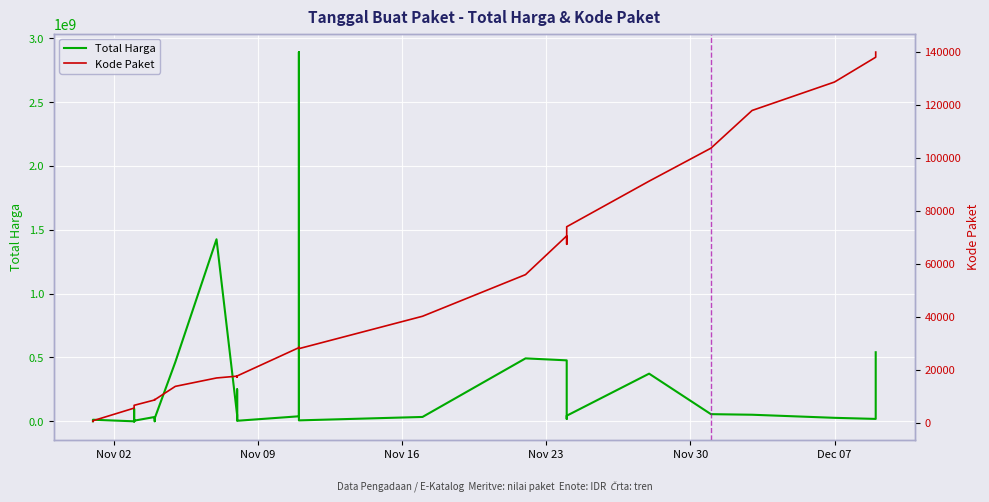

The Total Harga series shows 71500367 at 31. True or false?

False